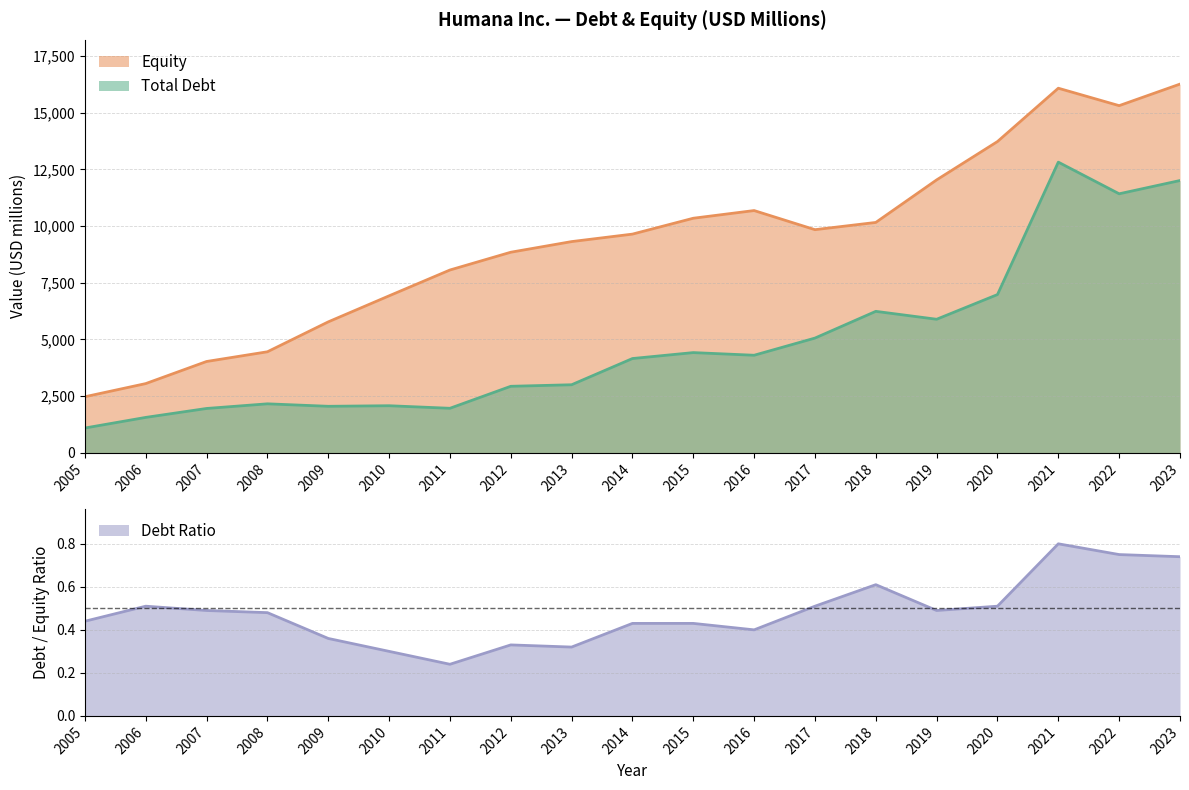

The Debt Ratio series shows 0.2 at 2009. True or false?

False